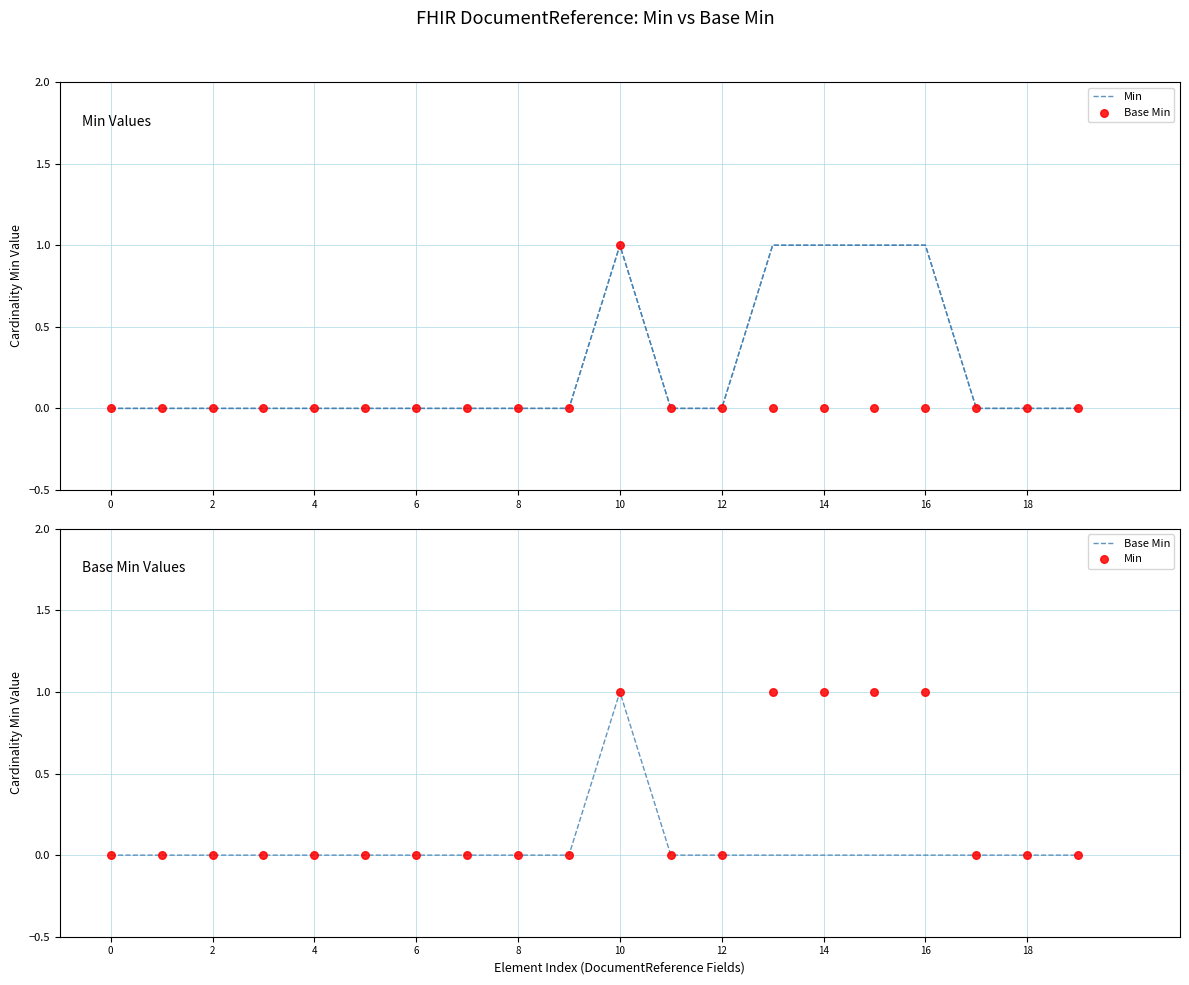

Which series has the largest total across all categories?

Min